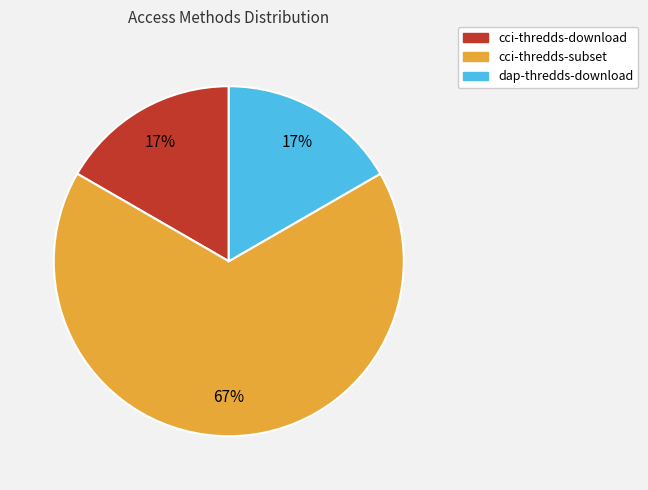

Does cci-thredds-subset represent more than half of the total?

Yes